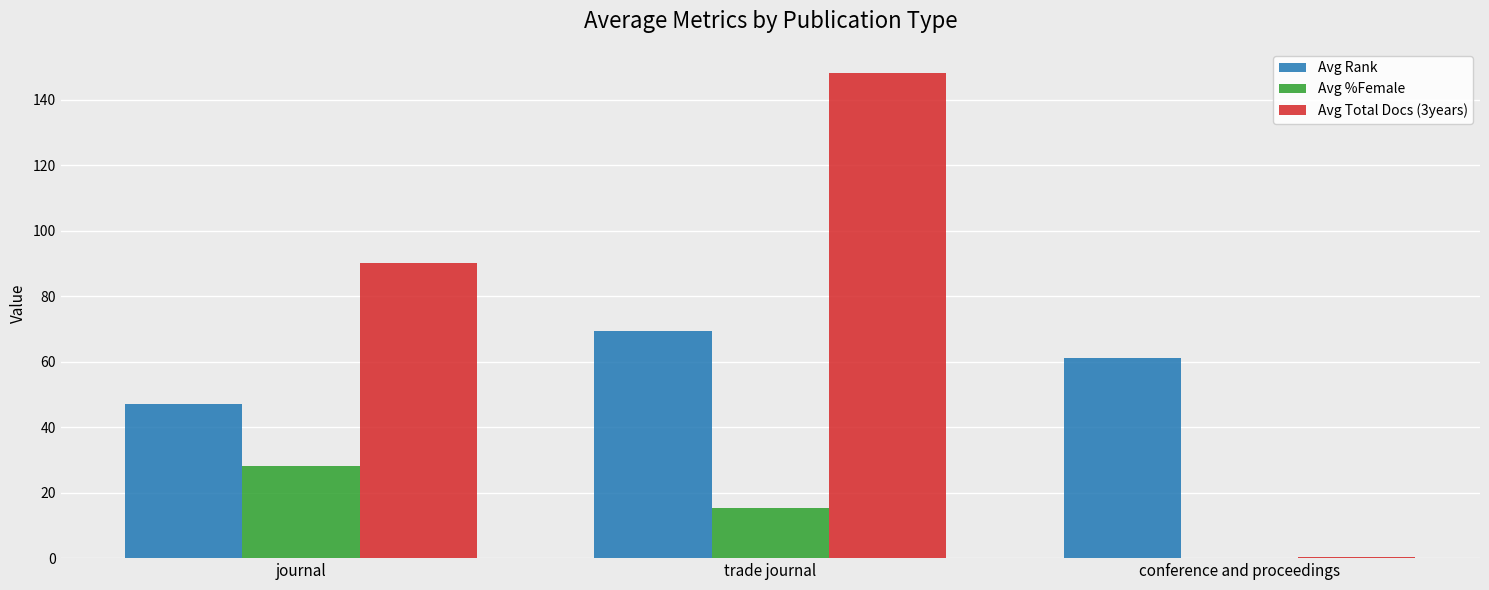

What is the maximum value for Avg Rank?

69.2